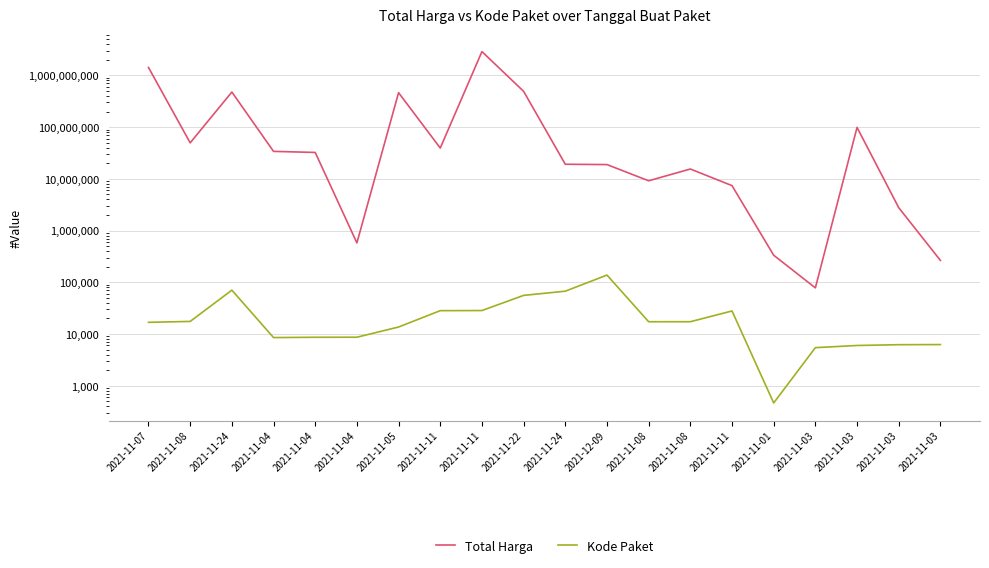

What is the value of the Kode Paket point at the 4th from the left?

8530